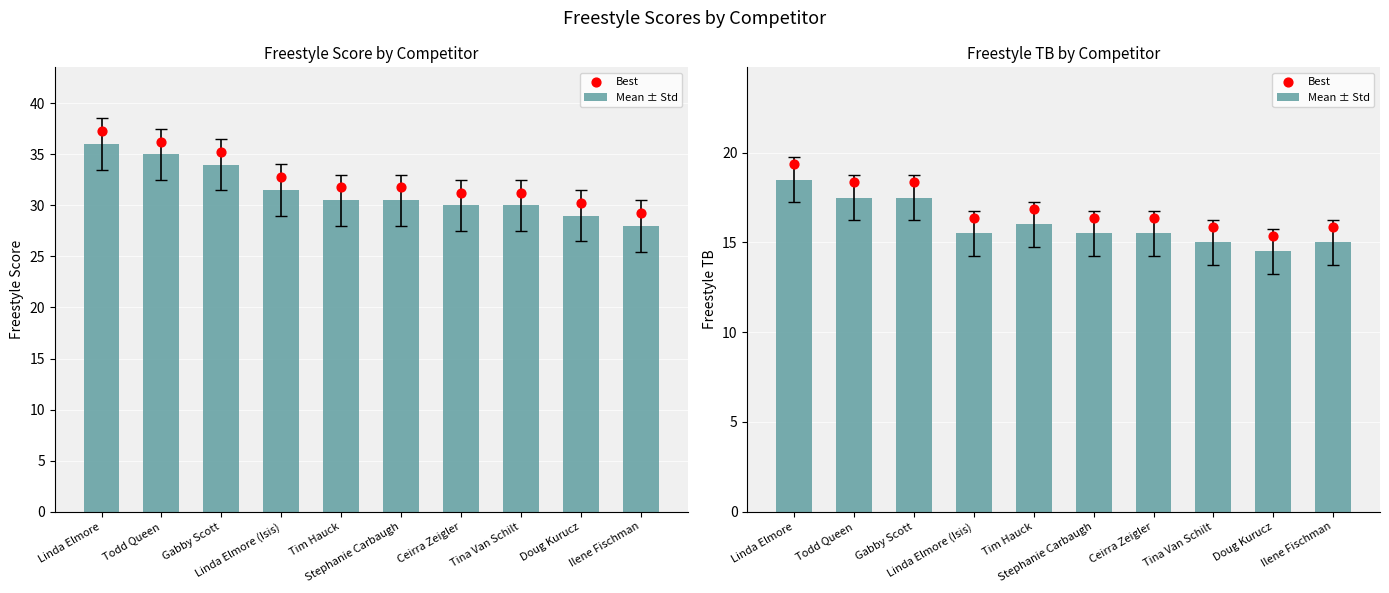

Is the value of Best at Ilene Fischman greater than the value of Mean ± Std at Linda Elmore?

No